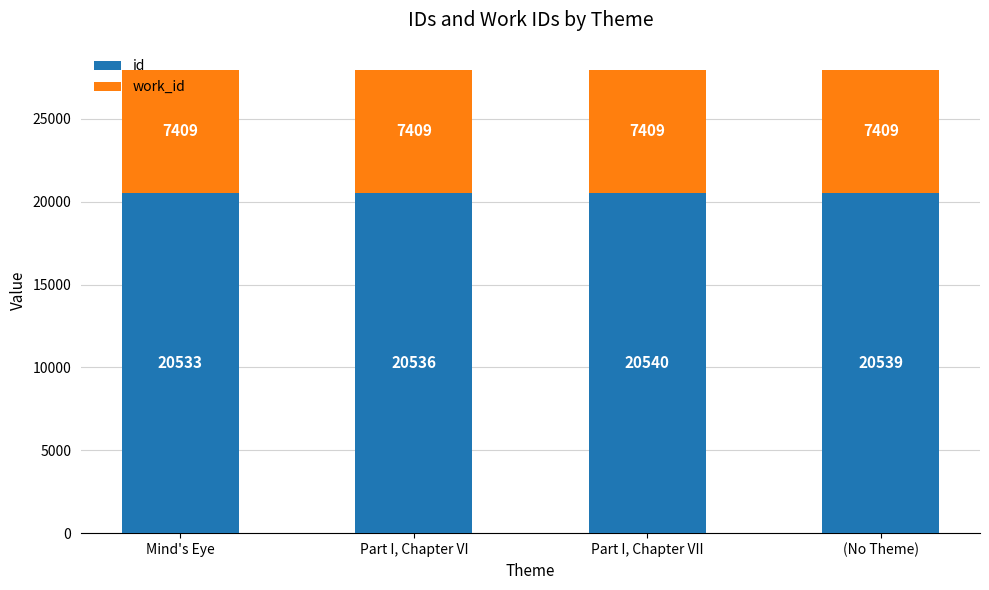

What is the difference between the maximum and second lowest values in the id series?

4